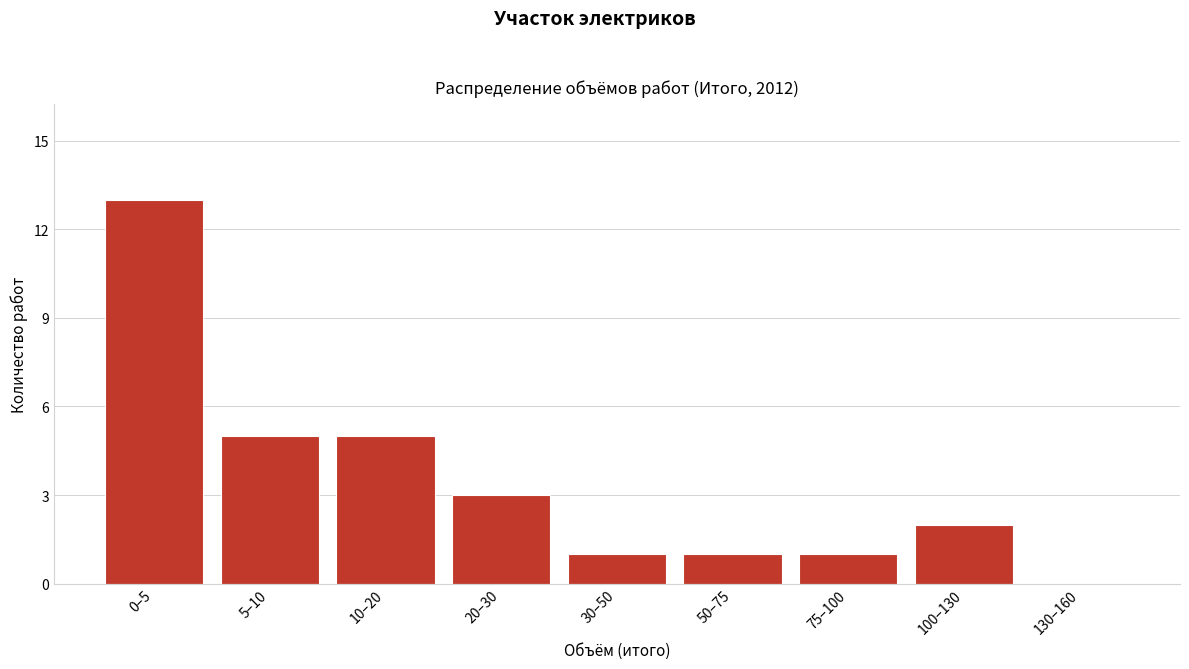

Reading left to right, extract all data points from this chart.

0–5=13	5–10=5	10–20=5	20–30=3	30–50=1	50–75=1	75–100=1	100–130=2	130–160=0